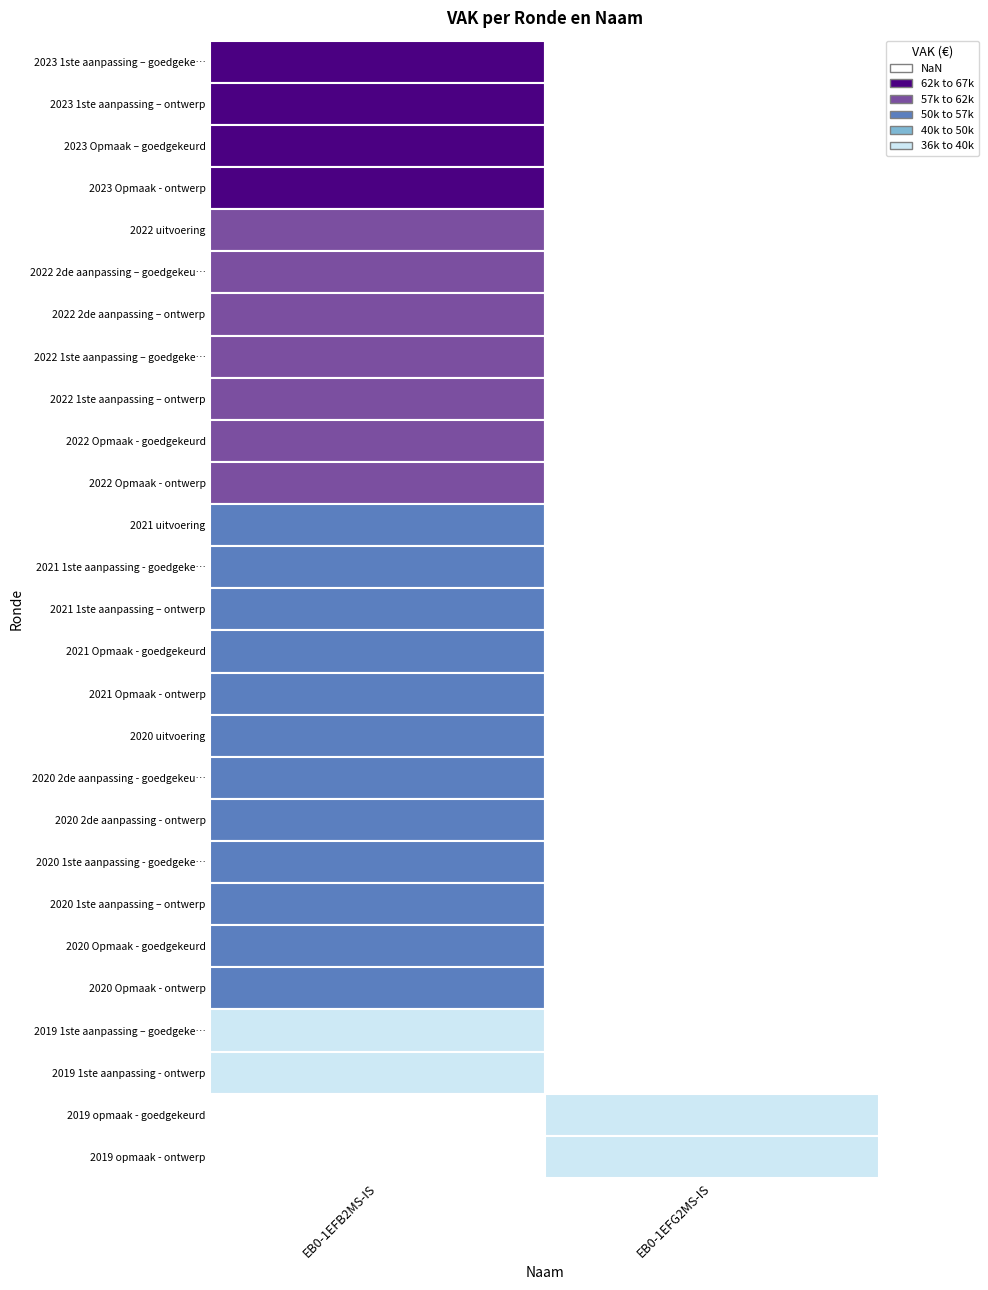

Rank the series by their average value, from highest to lowest.

EB0-1EFB2MS-IS, EB0-1EFG2MS-IS